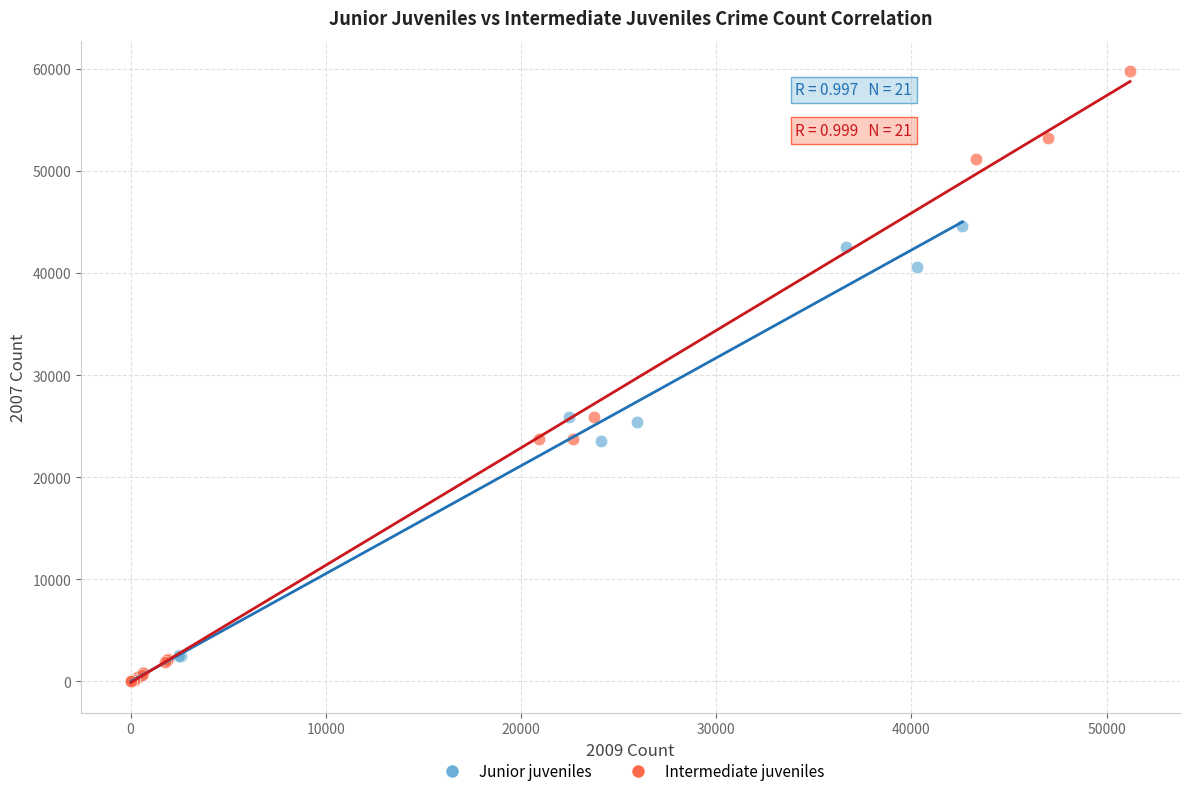

Which series has the widest spread of Y values?

Intermediate juveniles